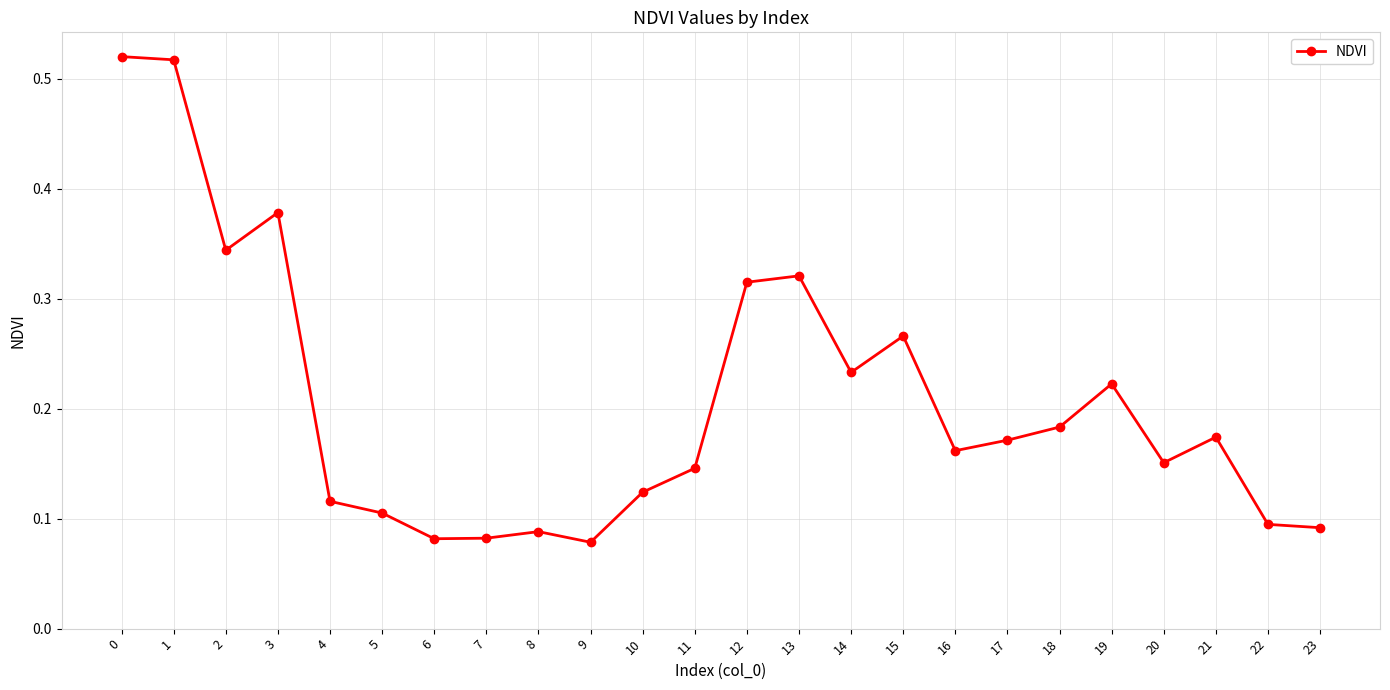

What is the sum of all values?

5.0